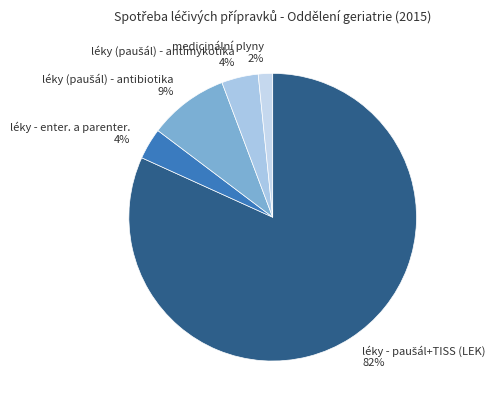

To the nearest percent, what is the average slice percentage?

20%